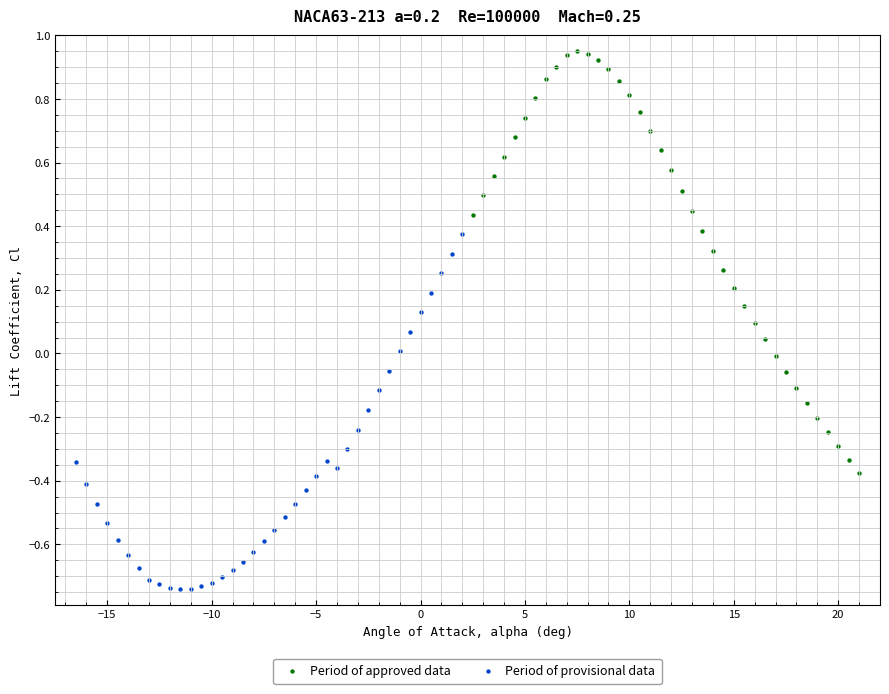

Which series has the largest Y range (max minus min)?

Period of approved data